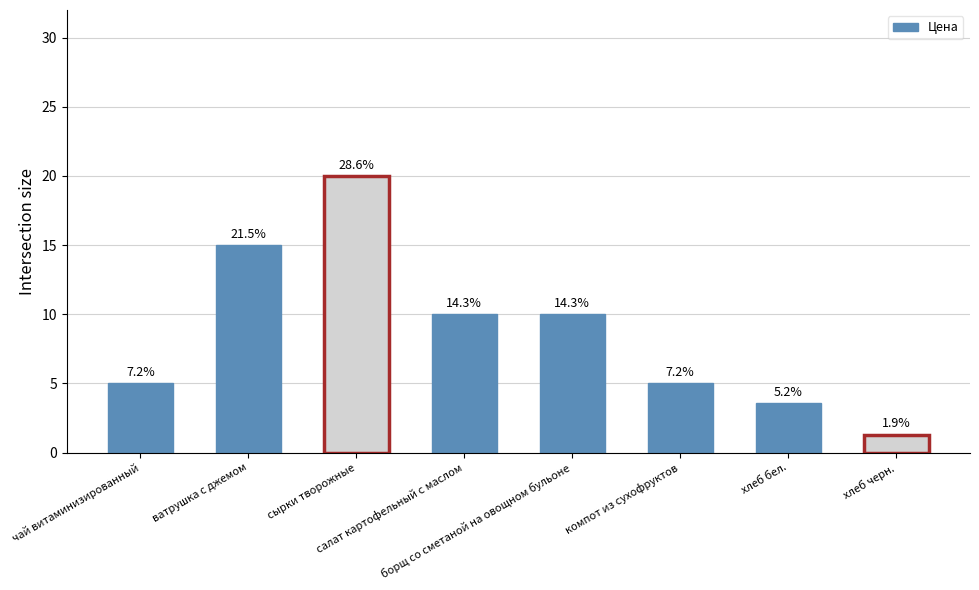

Rank the categories by value from lowest to highest.

хлеб черн., хлеб бел., чай витаминизированный, компот из сухофруктов, салат картофельный с маслом, борщ со сметаной на овощном бульоне, ватрушка с джемом, сырки творожные